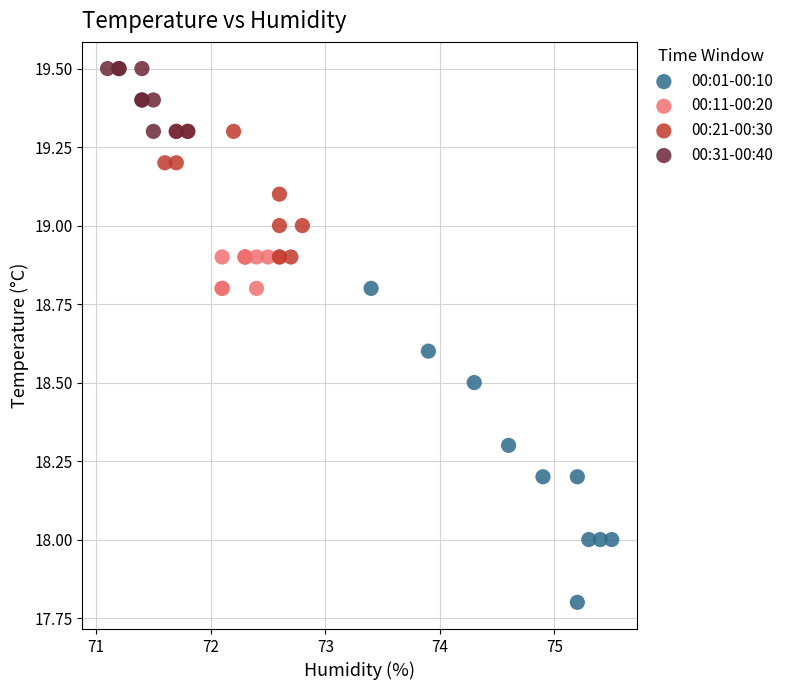

Which series reaches the maximum Y coordinate?

00:31-00:40